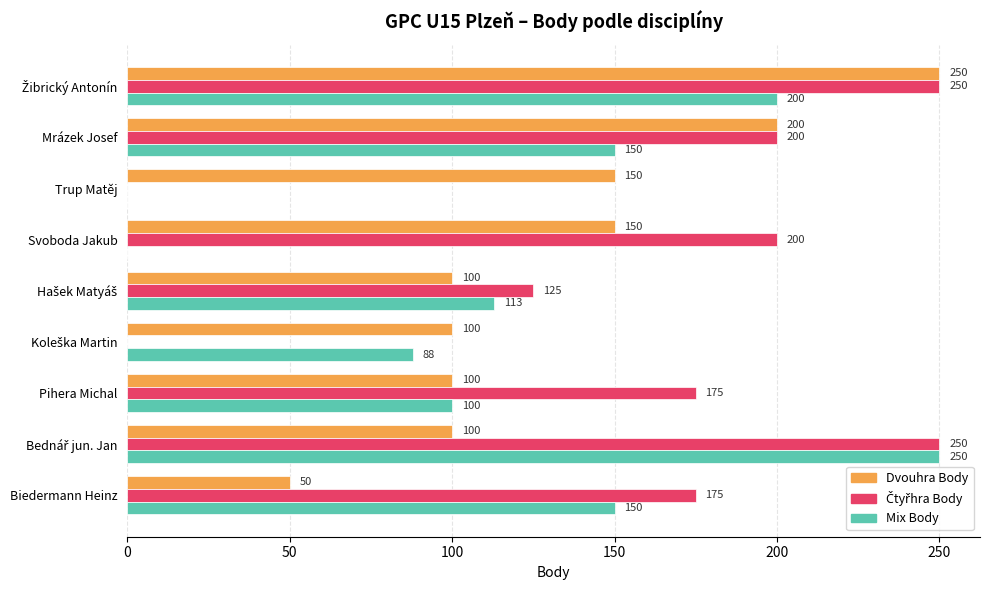

What is the maximum value shown in the chart?

250